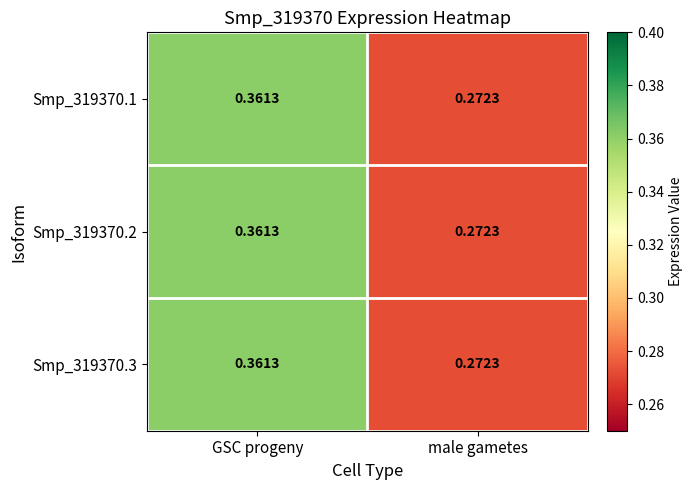

Where is Smp_319370.2 nearest to the value 0?

male gametes